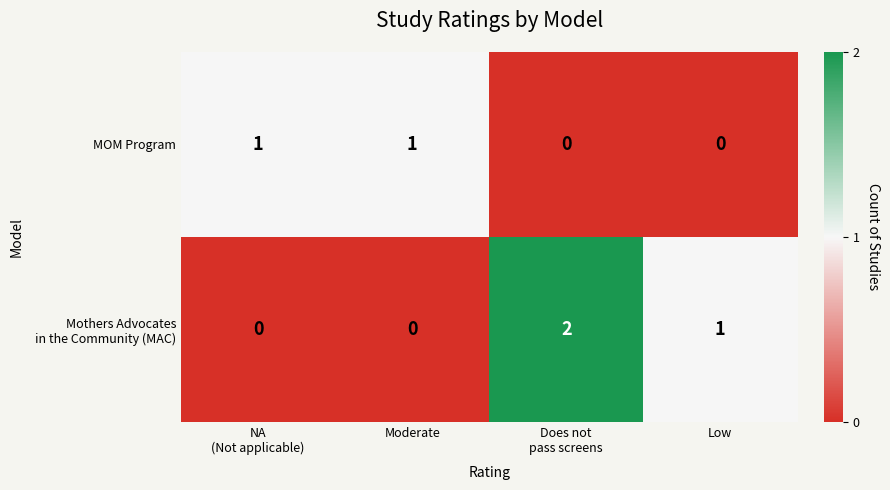

The MOM Program series shows 0 at Low. True or false?

True